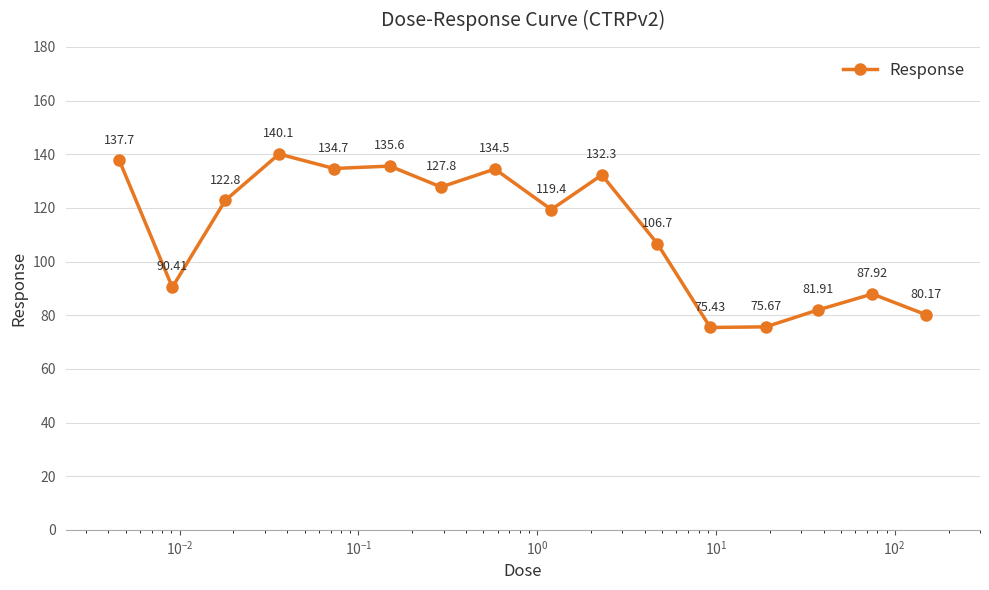

What is the average value?

111.4